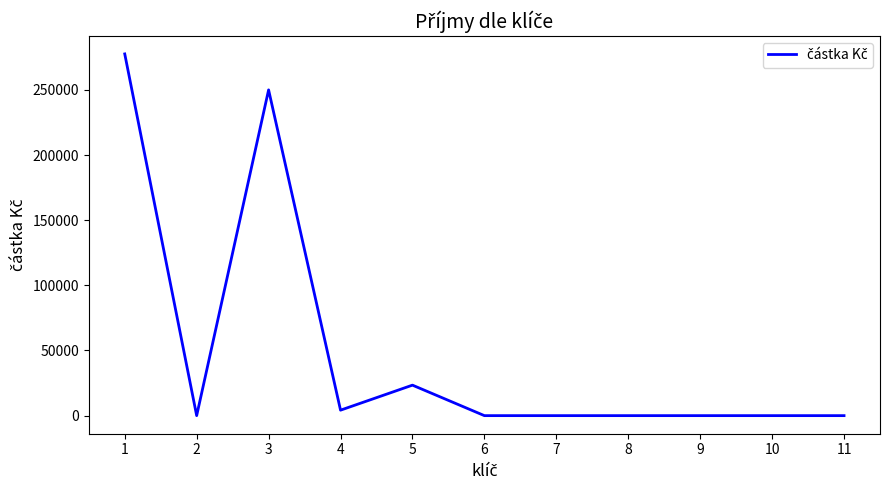

Reading left to right, what are all the values shown in this chart?

277600	0	250000	4200	23400	0	0	0	0	0	0